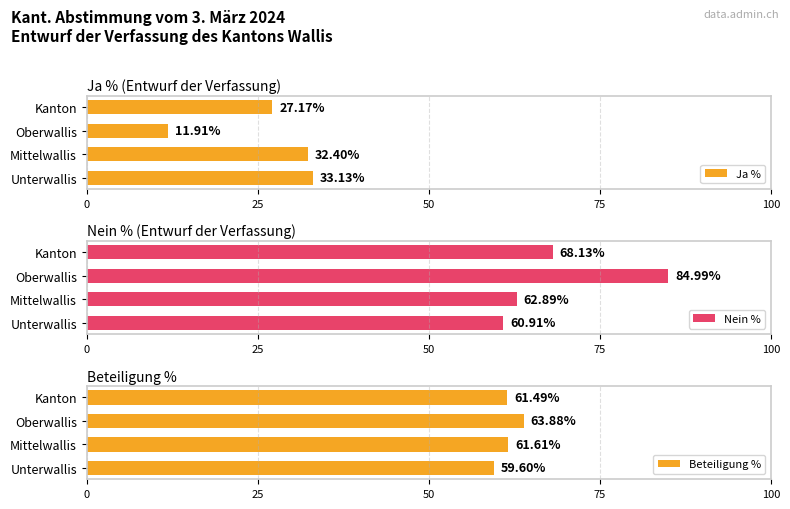

True or false: Ja % has a value of 16.5 at Mittelwallis.

False